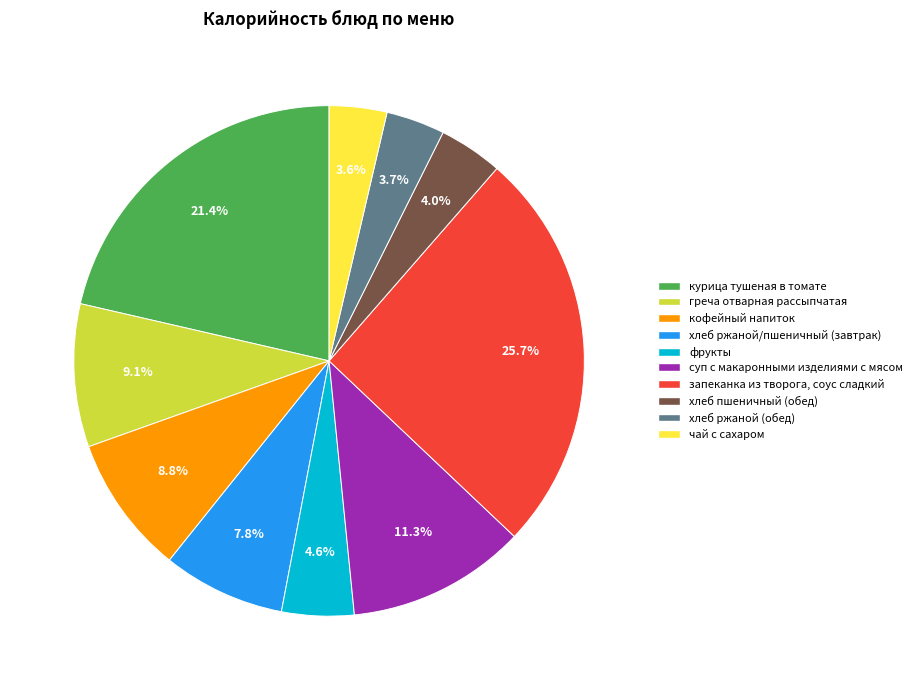

Is it true that греча отварная рассыпчатая is 9% of the pie?

True